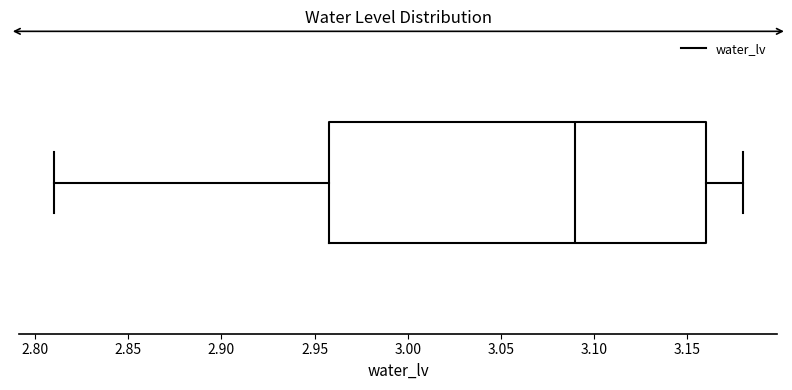

Where is the right edge of the box on the x-axis? The values are not printed on the chart, so give them approximately, as read against the axis.

3.16